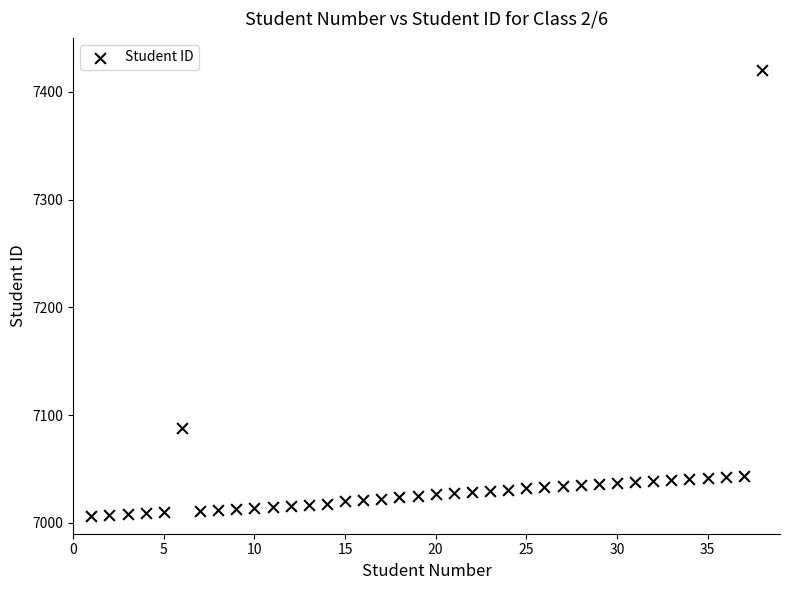

What is the range of X values (max minus min)?

37